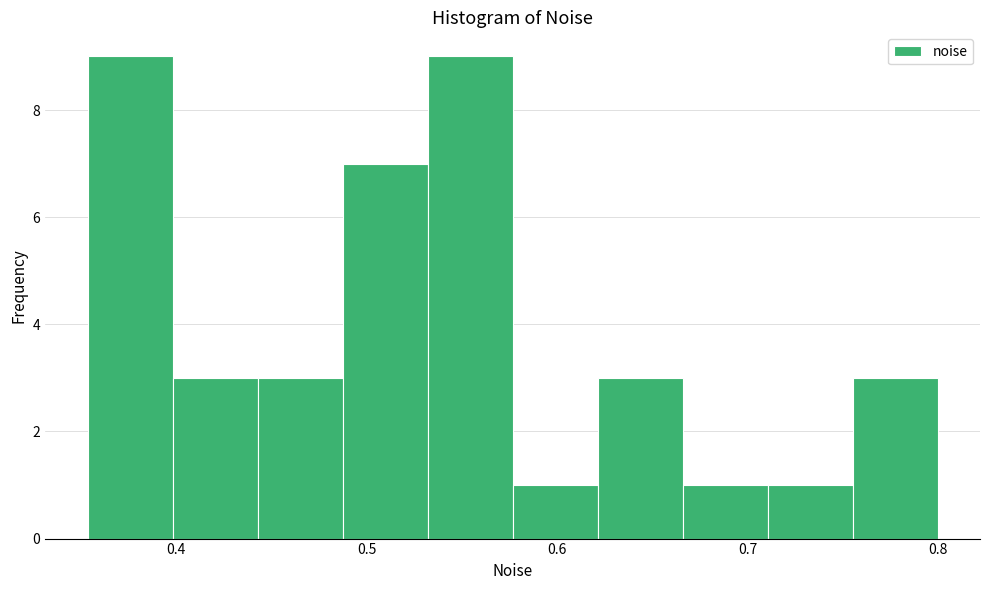

Reading left to right, transcribe this chart: for each bar, give the range it covers on the x-axis and its height. Neither the bar edges nor the heights are printed on the chart, so give them approximately, as read against the axes.

0.35 to 0.40: 9
0.40 to 0.44: 3
0.44 to 0.49: 3
0.49 to 0.53: 7
0.53 to 0.58: 9
0.58 to 0.62: 1
0.62 to 0.67: 3
0.67 to 0.71: 1
0.71 to 0.76: 1
0.76 to 0.80: 3